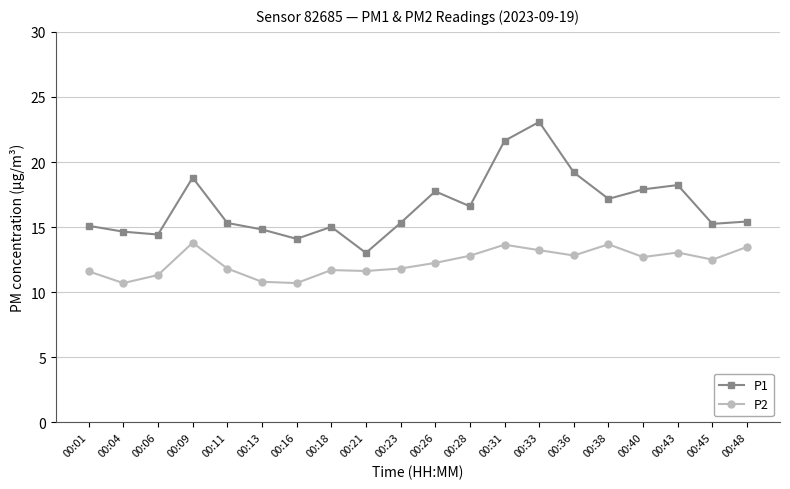

Is the value of P2 at 00:16 greater than the value of P1 at 00:16?

No